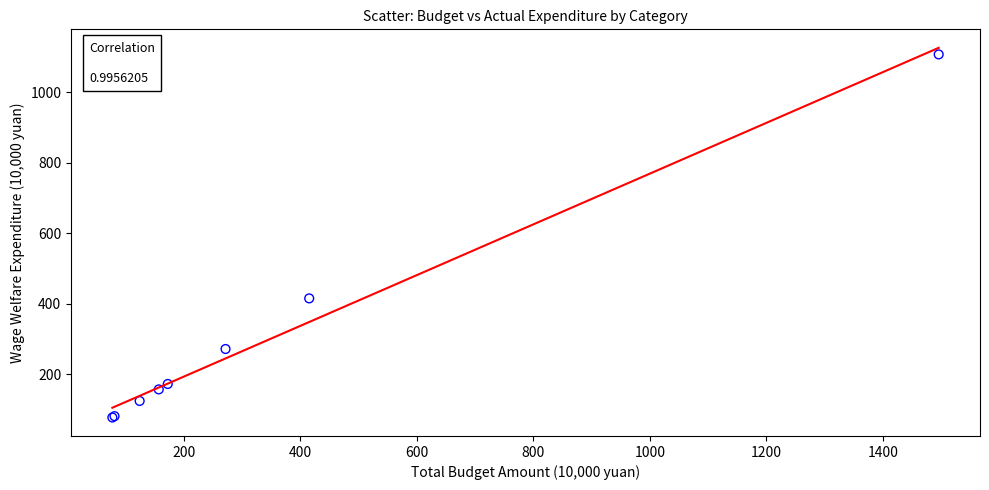

What Y value in the scatter plot is closest to 592?

415.2